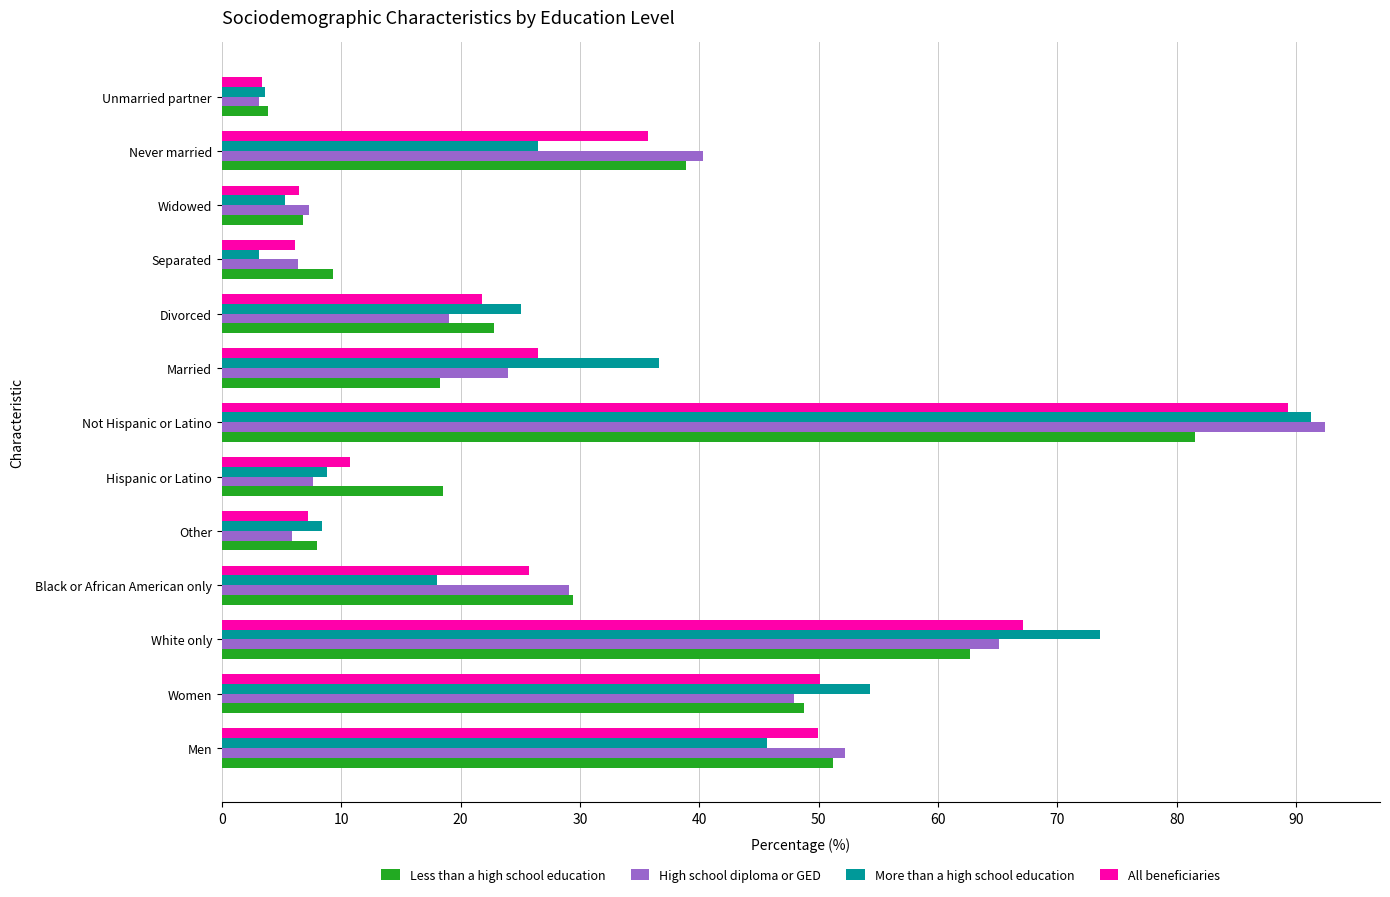

Between Separated and Never married, which series saw the biggest shift?

High school diploma or GED